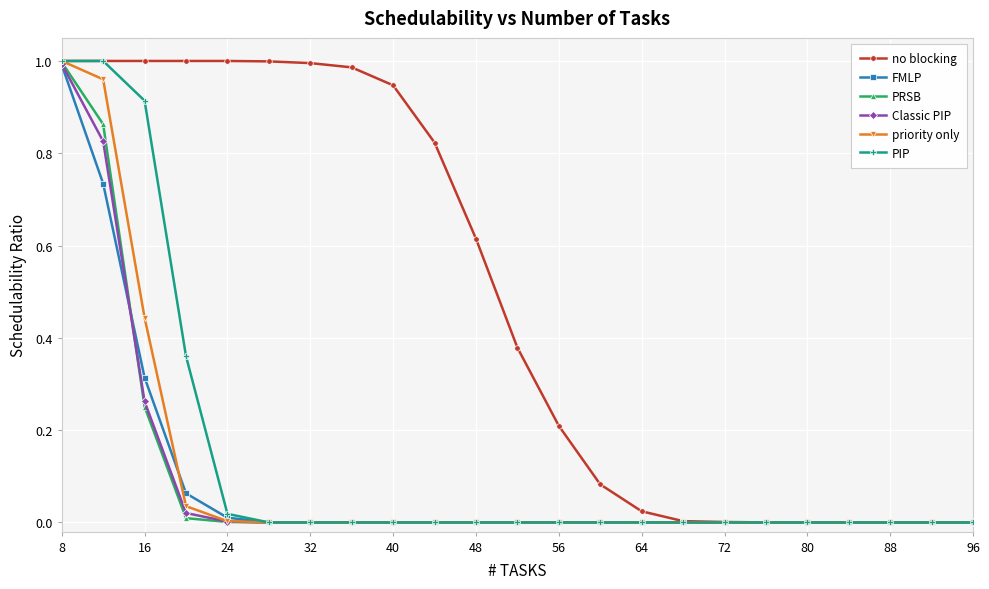

Which series has the largest total across all categories?

no blocking